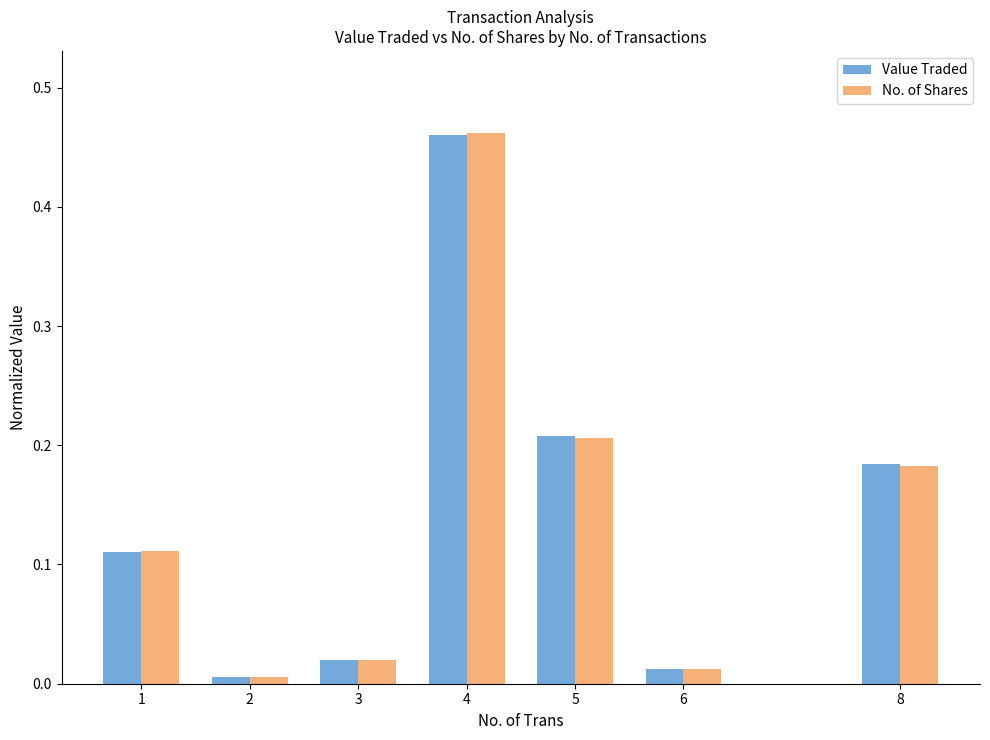

Are the bars grouped side by side (vs. stacked)?

Yes